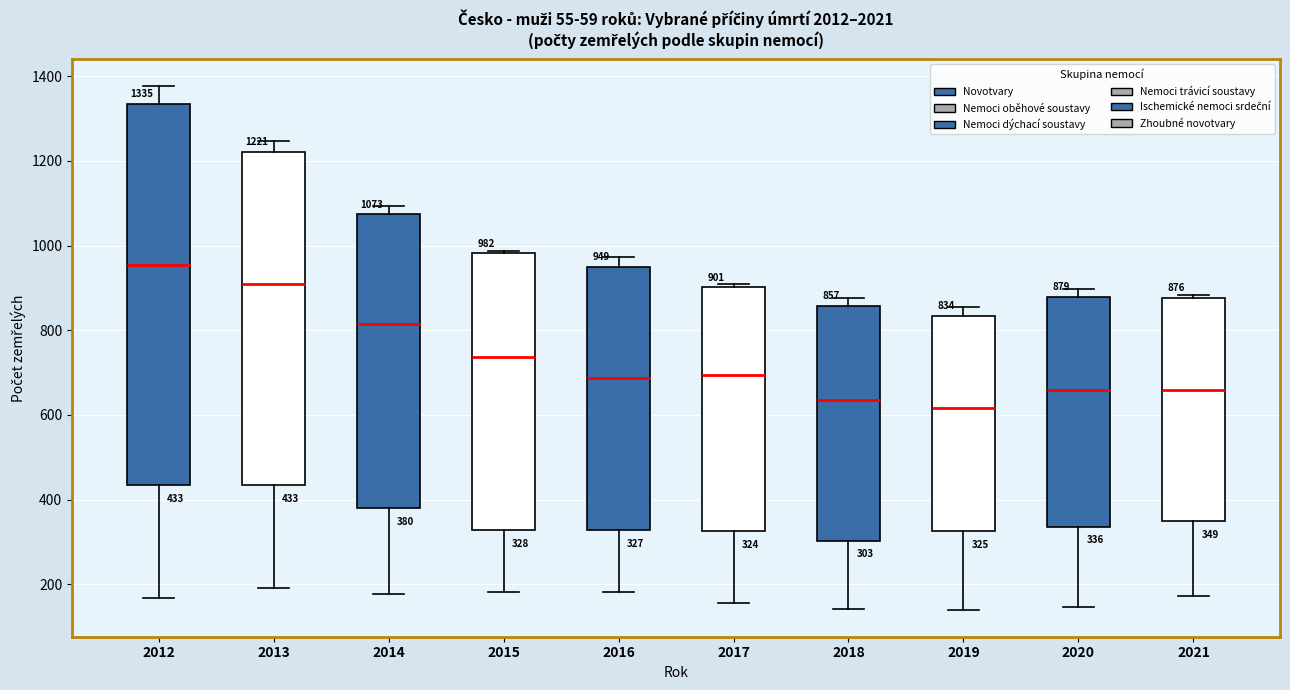

Comparing the boxes themselves (not the whiskers), which one is the tallest?

2012